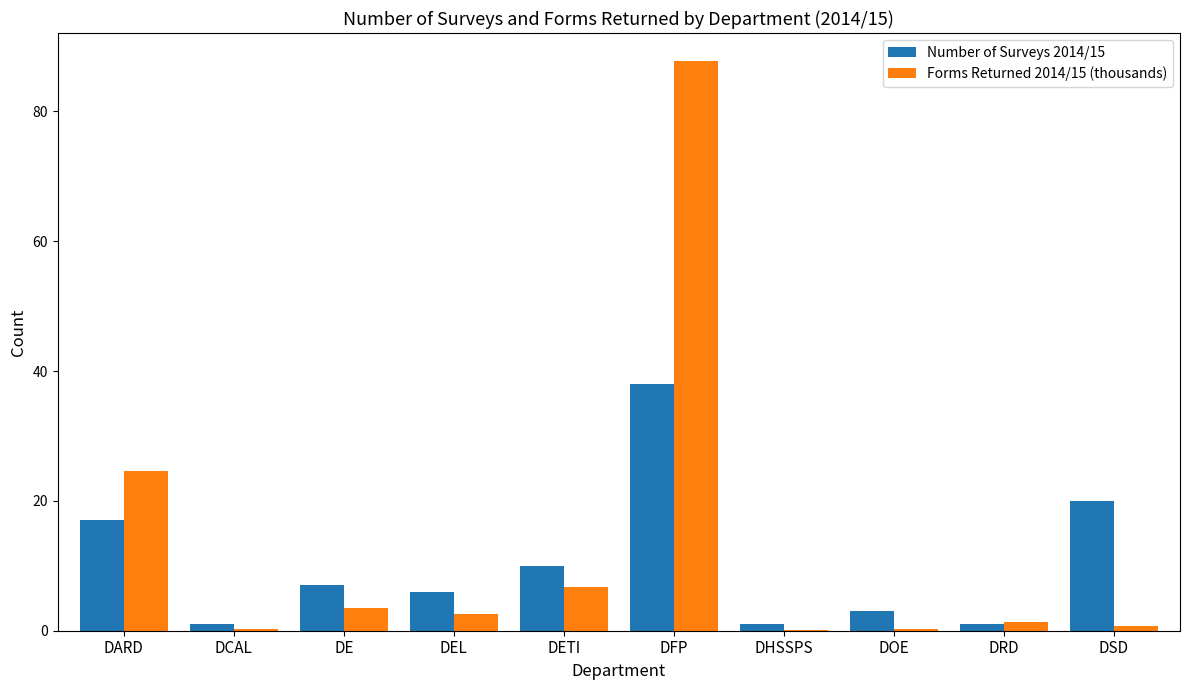

The Number of Surveys 2014/15 series shows 20.0 at DSD. True or false?

True